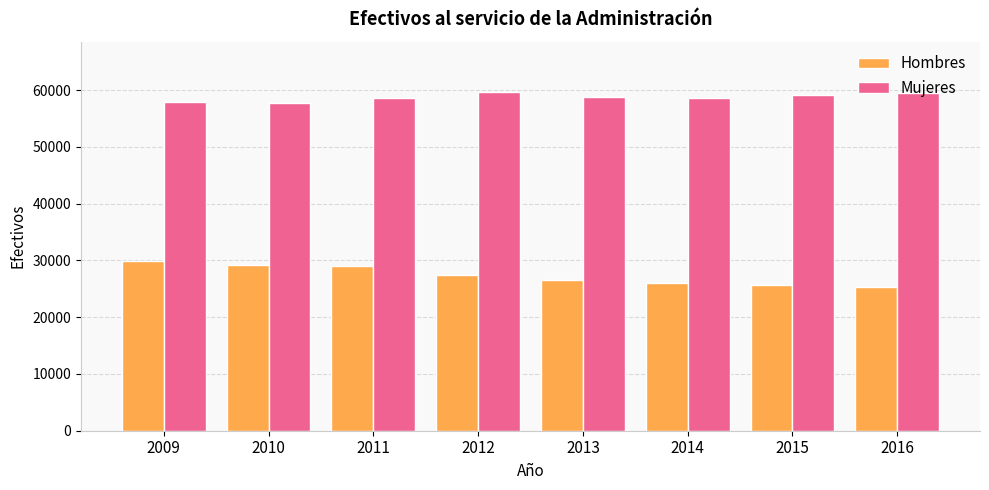

What is the smallest value displayed?

25382